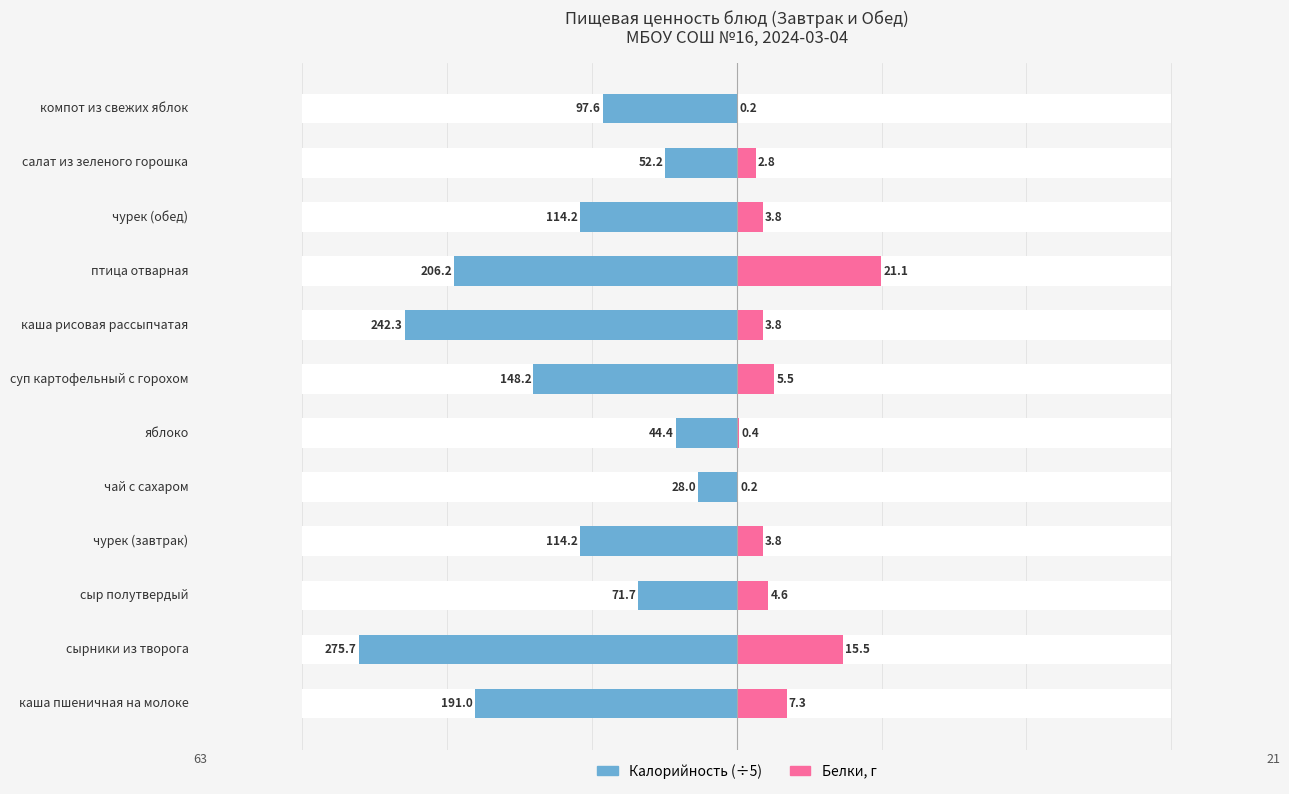

Does the chart contain stacked bars?

No